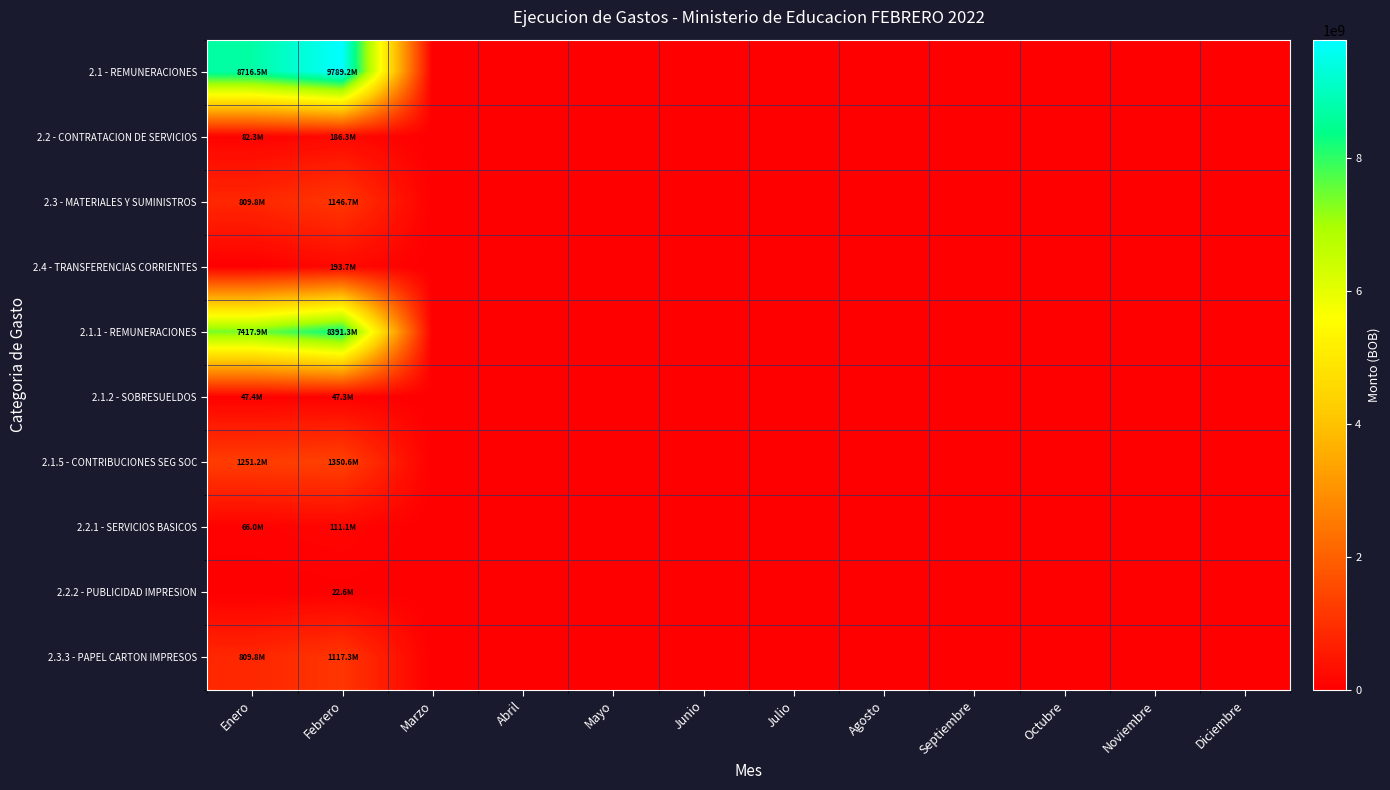

Reading left to right, what are all the values shown in this chart?

2.1 - REMUNERACIONES: Enero=8716493050.7	Febrero=9789202790.5	Marzo=0.0	Abril=0.0	Mayo=0.0	Junio=0.0	Julio=0.0	Agosto=0.0	Septiembre=0.0	Octubre=0.0	Noviembre=0.0	Diciembre=0.0
2.2 - CONTRATACION DE SERVICIOS: Enero=82293843.7	Febrero=186256354.4	Marzo=0.0	Abril=0.0	Mayo=0.0	Junio=0.0	Julio=0.0	Agosto=0.0	Septiembre=0.0	Octubre=0.0	Noviembre=0.0	Diciembre=0.0
2.3 - MATERIALES Y SUMINISTROS: Enero=809832576.8	Febrero=1146670112.2	Marzo=0.0	Abril=0.0	Mayo=0.0	Junio=0.0	Julio=0.0	Agosto=0.0	Septiembre=0.0	Octubre=0.0	Noviembre=0.0	Diciembre=0.0
2.4 - TRANSFERENCIAS CORRIENTES: Enero=0.0	Febrero=193678752.0	Marzo=0.0	Abril=0.0	Mayo=0.0	Junio=0.0	Julio=0.0	Agosto=0.0	Septiembre=0.0	Octubre=0.0	Noviembre=0.0	Diciembre=0.0
2.1.1 - REMUNERACIONES: Enero=7417878706.6	Febrero=8391272956.6	Marzo=0.0	Abril=0.0	Mayo=0.0	Junio=0.0	Julio=0.0	Agosto=0.0	Septiembre=0.0	Octubre=0.0	Noviembre=0.0	Diciembre=0.0
2.1.2 - SOBRESUELDOS: Enero=47416856.6	Febrero=47332239.8	Marzo=0.0	Abril=0.0	Mayo=0.0	Junio=0.0	Julio=0.0	Agosto=0.0	Septiembre=0.0	Octubre=0.0	Noviembre=0.0	Diciembre=0.0
2.1.5 - CONTRIBUCIONES SEG SOC: Enero=1251197487.6	Febrero=1350597594.1	Marzo=0.0	Abril=0.0	Mayo=0.0	Junio=0.0	Julio=0.0	Agosto=0.0	Septiembre=0.0	Octubre=0.0	Noviembre=0.0	Diciembre=0.0
2.2.1 - SERVICIOS BASICOS: Enero=66007532.3	Febrero=111081157.0	Marzo=0.0	Abril=0.0	Mayo=0.0	Junio=0.0	Julio=0.0	Agosto=0.0	Septiembre=0.0	Octubre=0.0	Noviembre=0.0	Diciembre=0.0
2.2.2 - PUBLICIDAD IMPRESION: Enero=0.0	Febrero=22607770.2	Marzo=0.0	Abril=0.0	Mayo=0.0	Junio=0.0	Julio=0.0	Agosto=0.0	Septiembre=0.0	Octubre=0.0	Noviembre=0.0	Diciembre=0.0
2.3.3 - PAPEL CARTON IMPRESOS: Enero=809832576.8	Febrero=1117340187.7	Marzo=0.0	Abril=0.0	Mayo=0.0	Junio=0.0	Julio=0.0	Agosto=0.0	Septiembre=0.0	Octubre=0.0	Noviembre=0.0	Diciembre=0.0